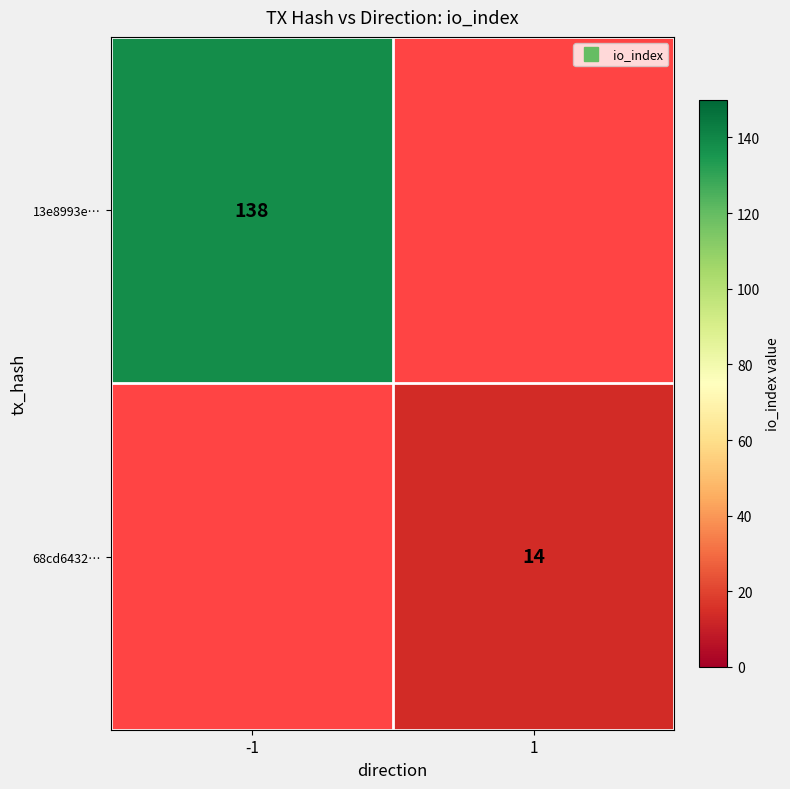

How many values in 68cd6432… are above zero?

1